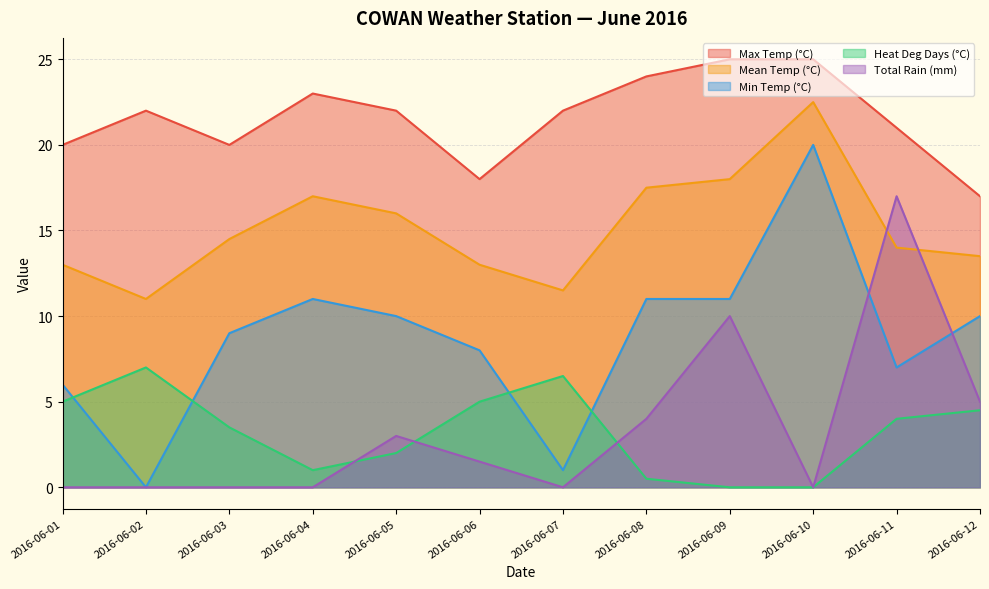

Where does the Mean Temp (°C) series first go above 14?

2016-06-03